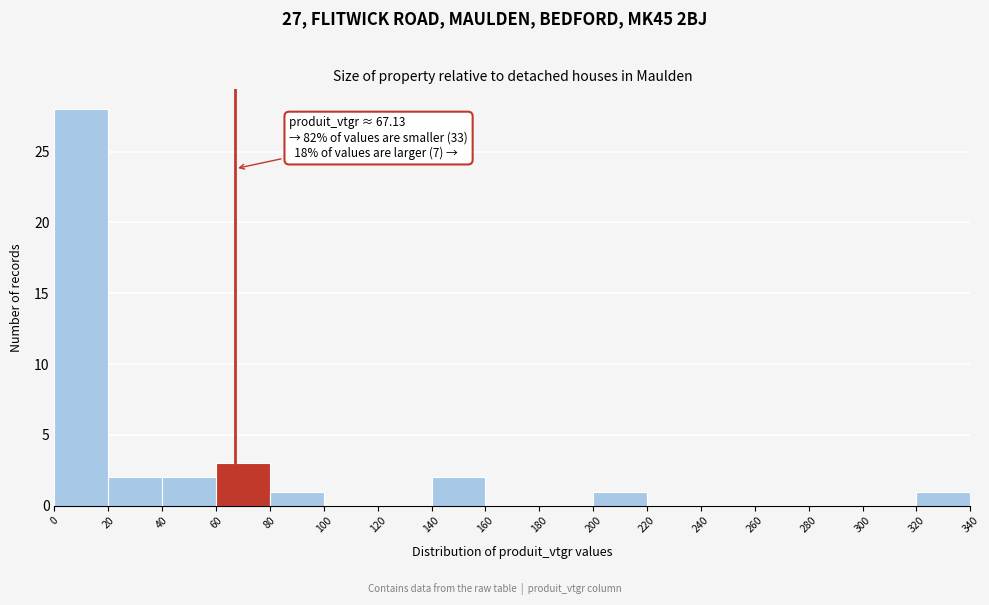

Which range on the x-axis has the tallest bar?

0 to 20